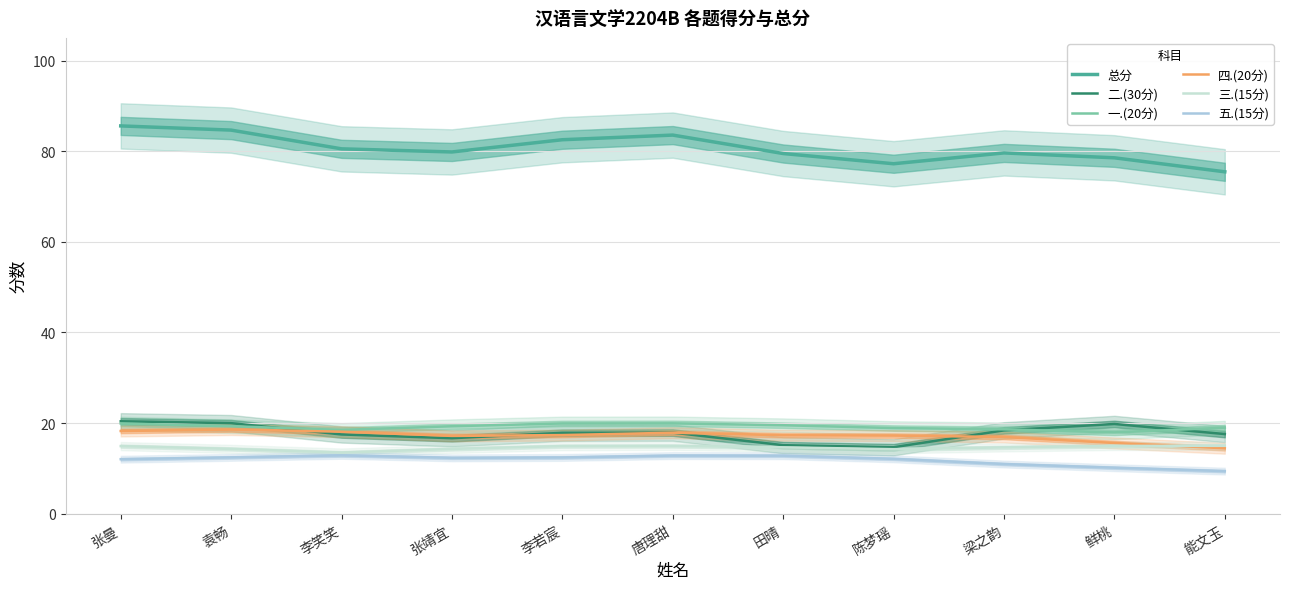

What is the average value of the 二.(30分) series?

17.8